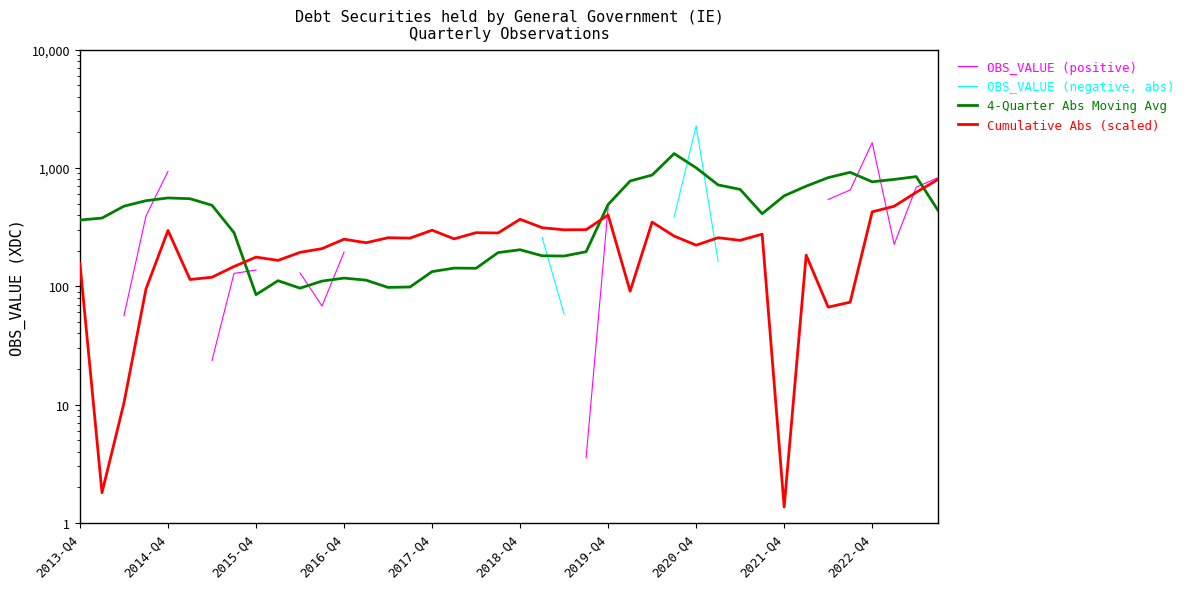

How many lines are shown in the chart?

4